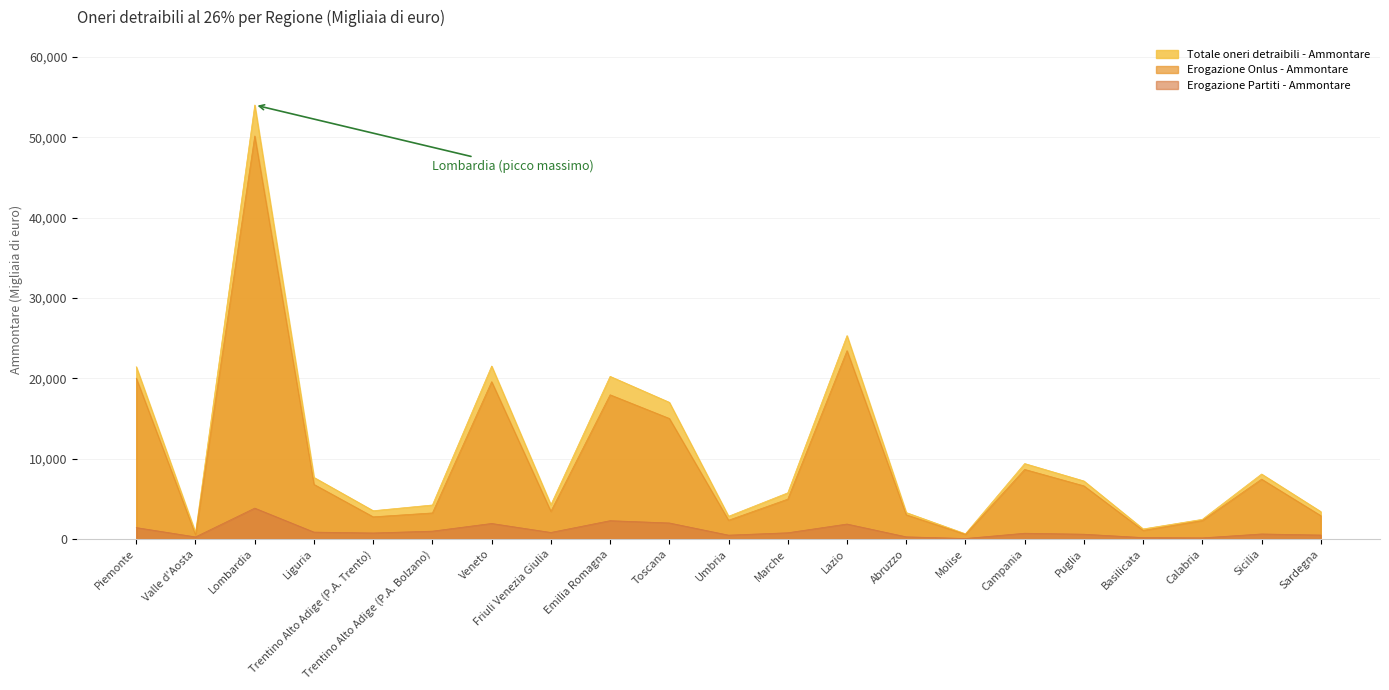

What is the sum of the Totale oneri detraibili - Ammontare values at Lombardia and Valle d'Aosta?

54815